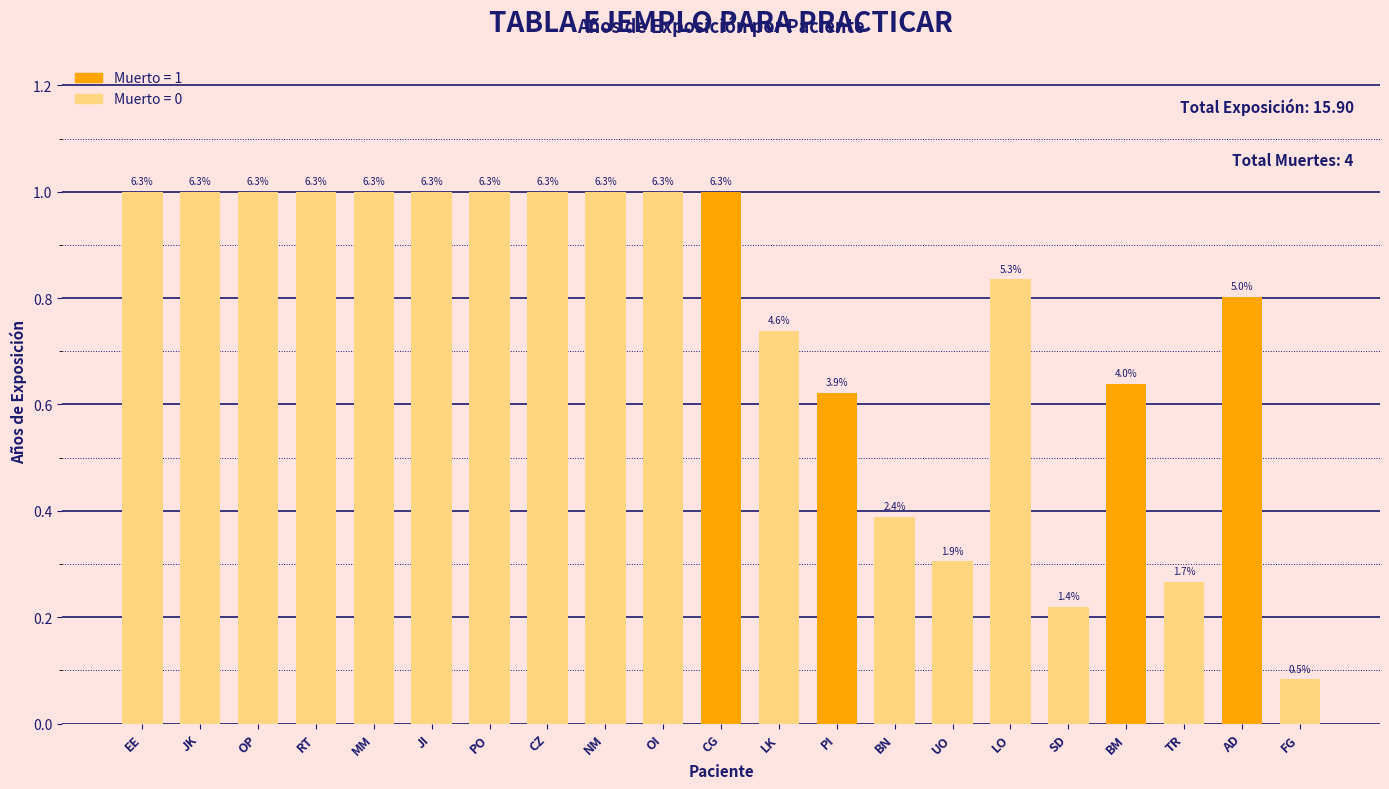

What is the difference between the maximum and minimum values?

0.9